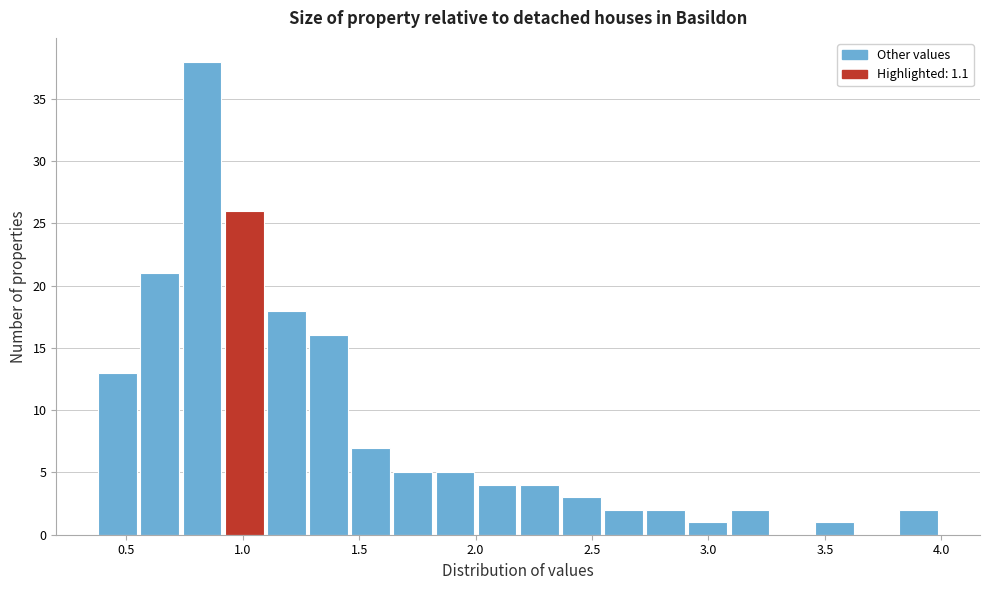

Around what value on the x-axis is the tallest bar? Give the approximate position of its centre, as read against the axis.

0.85